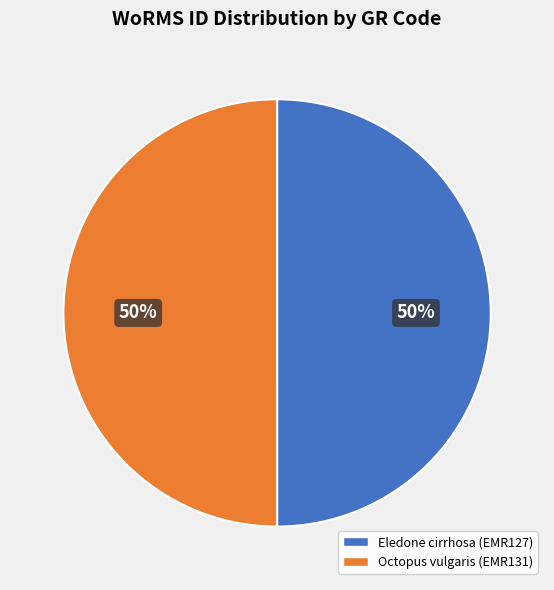

To the nearest percent, what is the average slice percentage?

50%